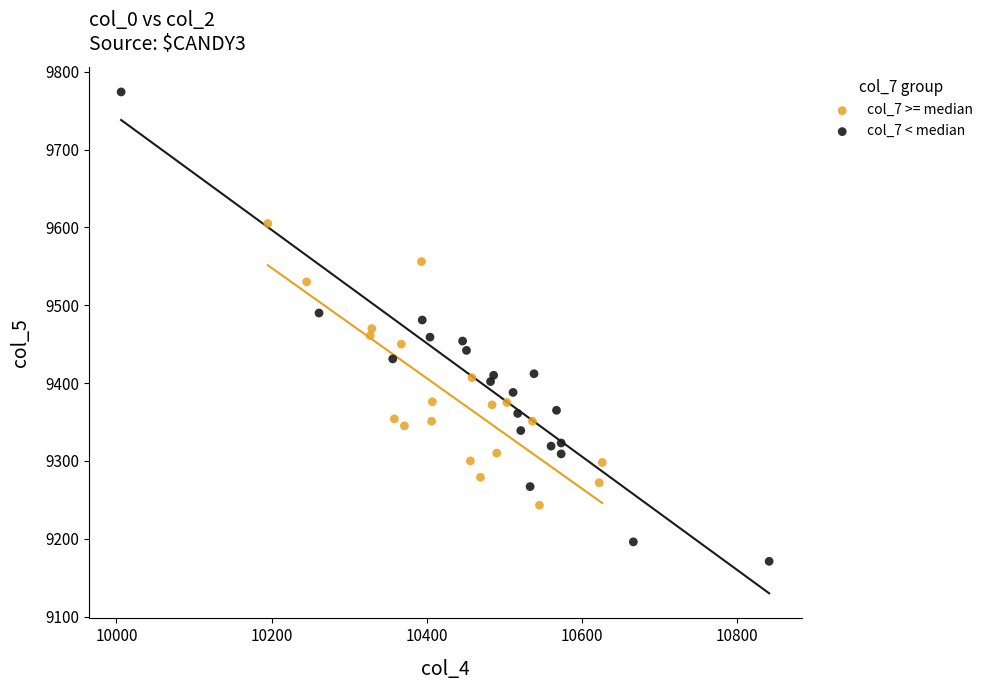

Which series reaches the minimum Y coordinate?

col_7 < median